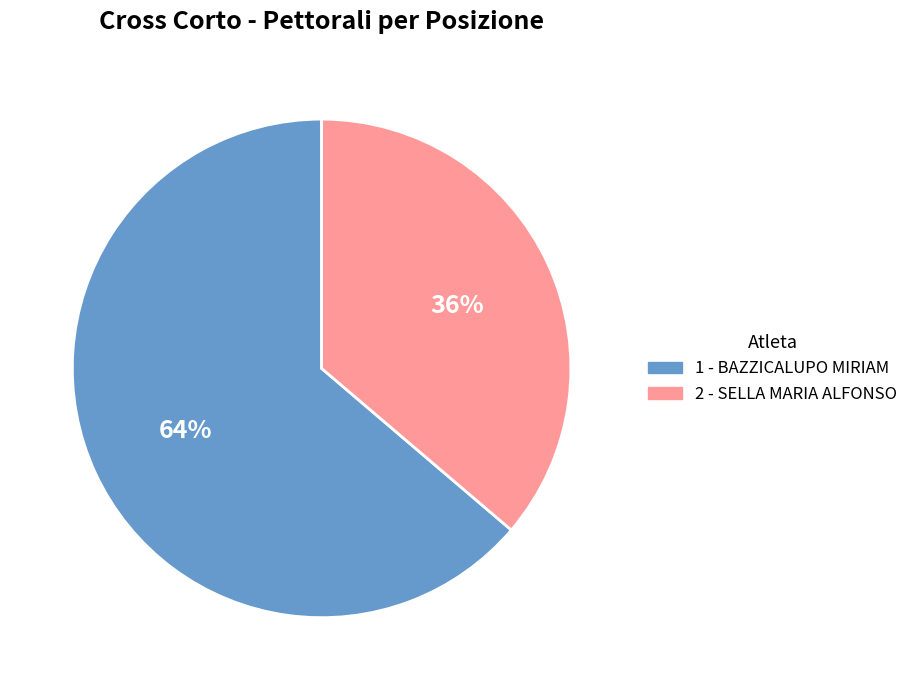

To the nearest percent, what percentage of the pie is 2 - SELLA MARIA ALFONSO?

36%